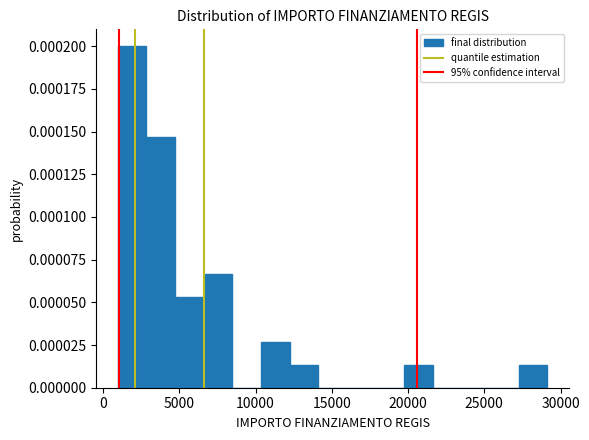

Around what value on the x-axis is the tallest bar? Give the approximate position of its centre, as read against the axis.

2000